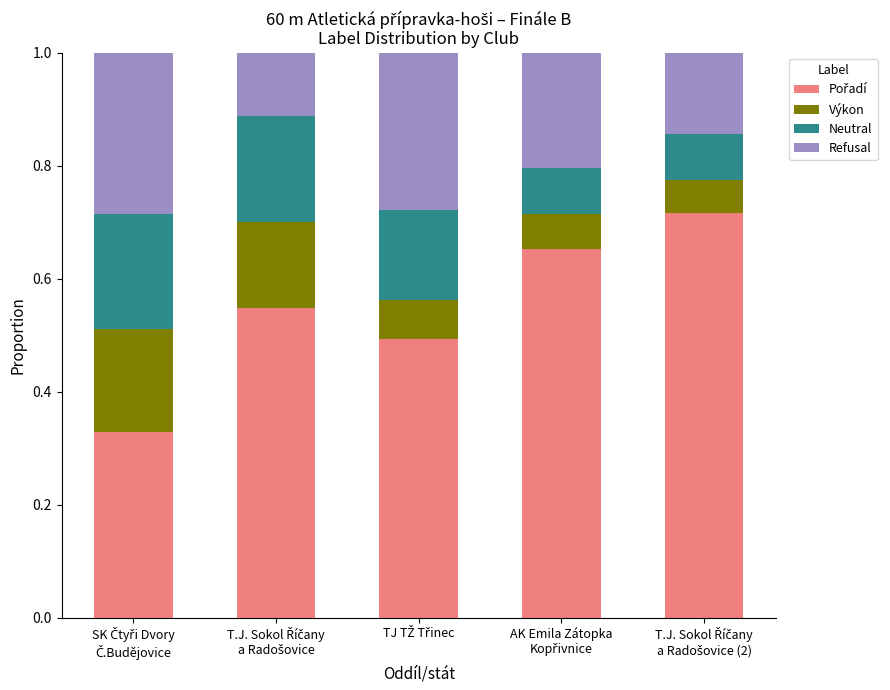

At AK Emila Zátopka
Kopřivnice, list the series in order from largest to smallest.

Pořadí, Refusal, Neutral, Výkon